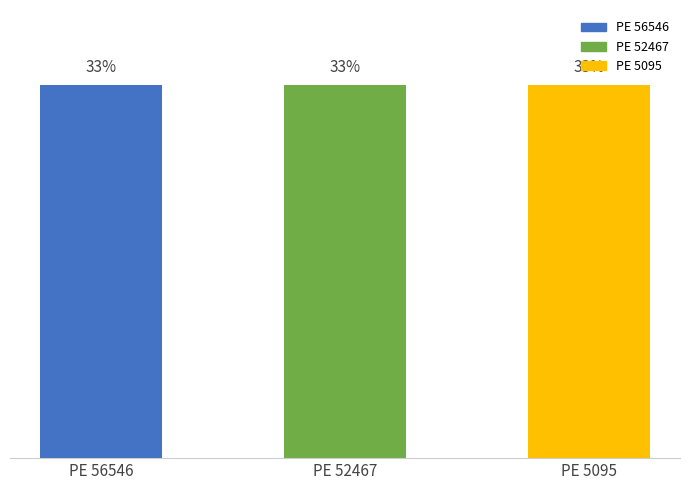

What is the ratio of the value at PE 56546 to the value at PE 5095?

1.0